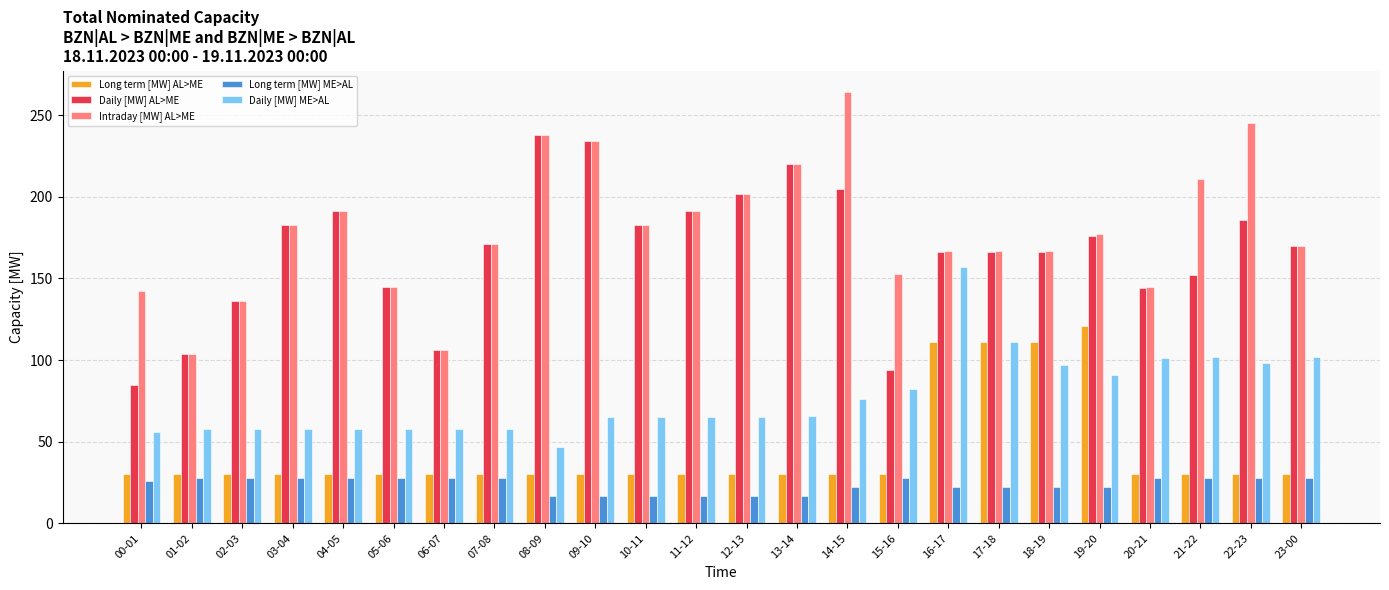

The value of Daily [MW] AL>ME at 03-04 is 183. True or false?

True